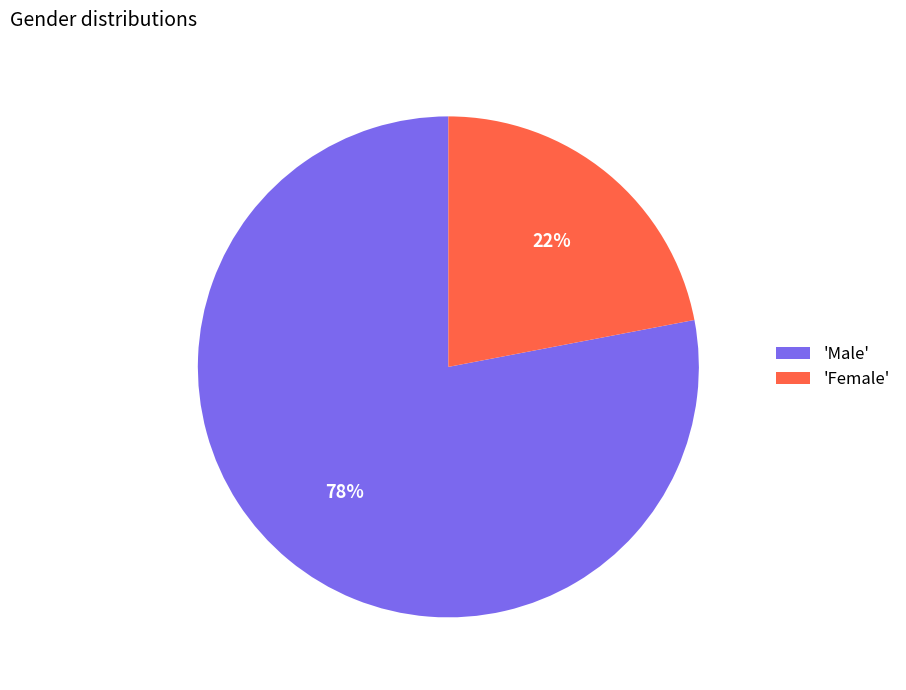

Is there any slice that represents more than half of the pie?

Yes